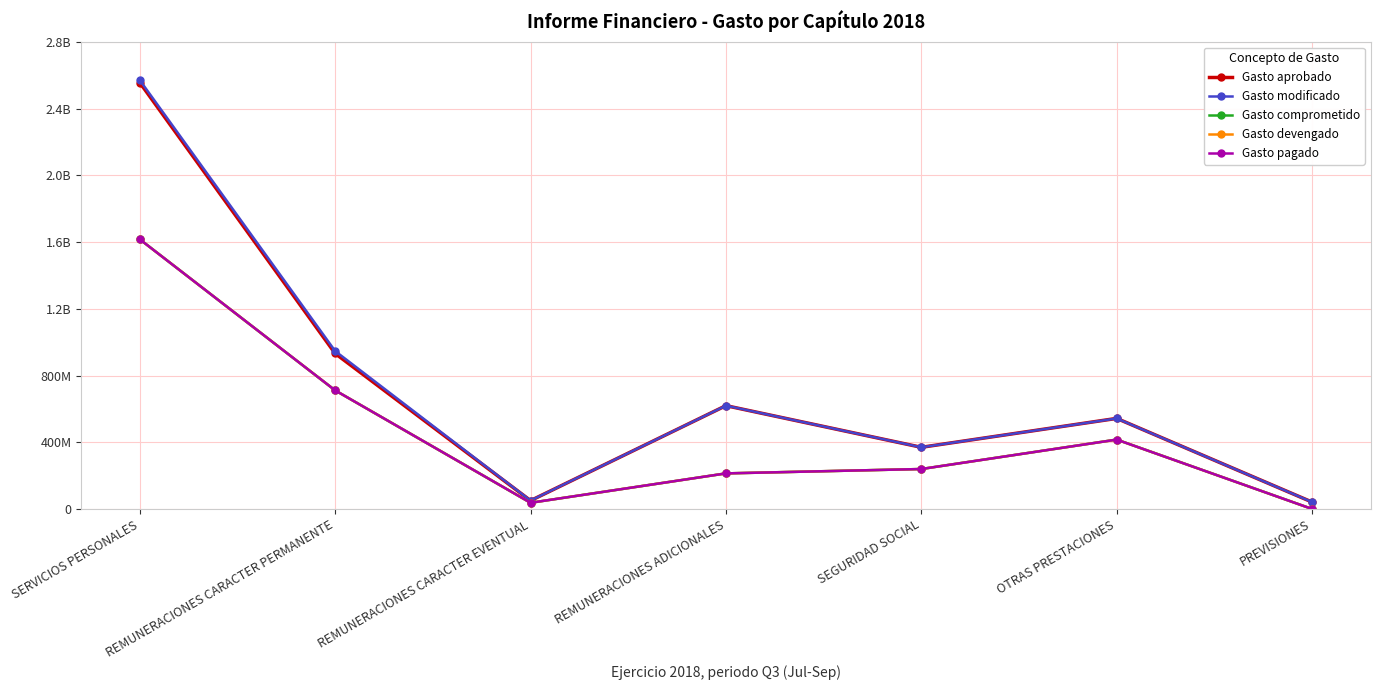

Between REMUNERACIONES CARACTER PERMANENTE and REMUNERACIONES ADICIONALES, which series saw the biggest shift?

Gasto comprometido